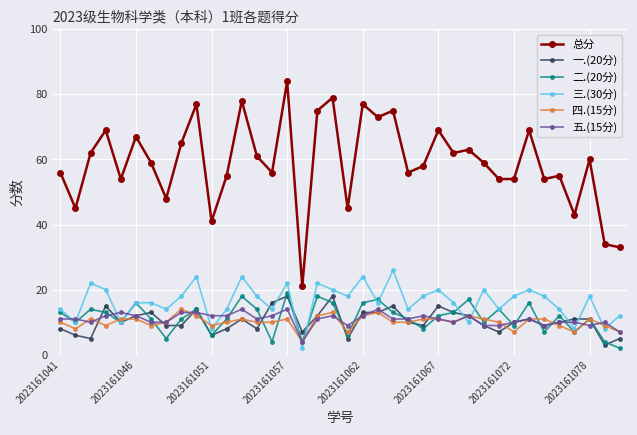

Which series has the widest spread of values?

总分